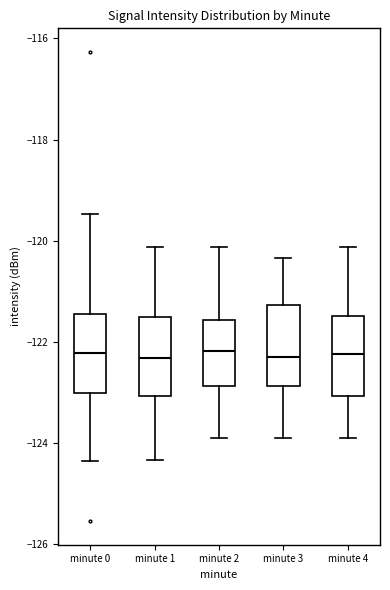

Reading left to right, transcribe this box plot: for each box, give where its median line is, the range the box spans, and where its two whiskers end, as read against the y-axis. The values are not printed on the chart, so give them approximately, as read against the axis.

minute 0: median -122.2, box -123.0 to -121.4, whiskers -124.4 to -119.4
minute 1: median -122.4, box -123.0 to -121.6, whiskers -124.4 to -120.2
minute 2: median -122.2, box -122.8 to -121.6, whiskers -123.8 to -120.2
minute 3: median -122.2, box -122.8 to -121.2, whiskers -123.8 to -120.4
minute 4: median -122.2, box -123.0 to -121.4, whiskers -123.8 to -120.2